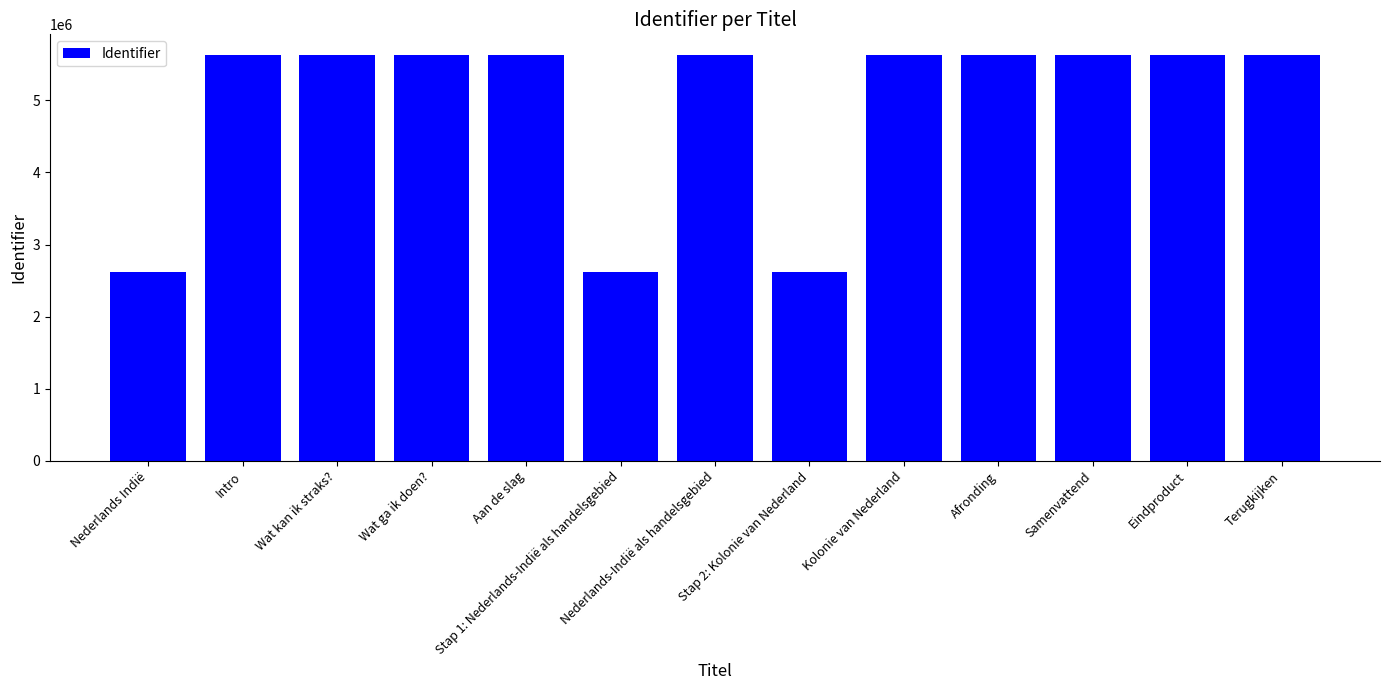

What is the sum of the values at Nederlands-Indië als handelsgebied and Wat kan ik straks??

11266030